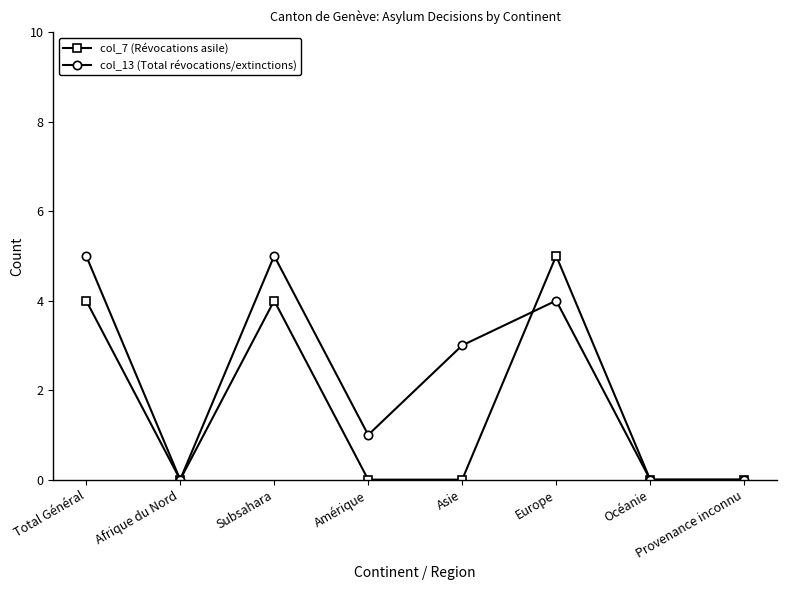

What is the value of the col_13 (Total révocations/extinctions) point at the 1st from the left?

5